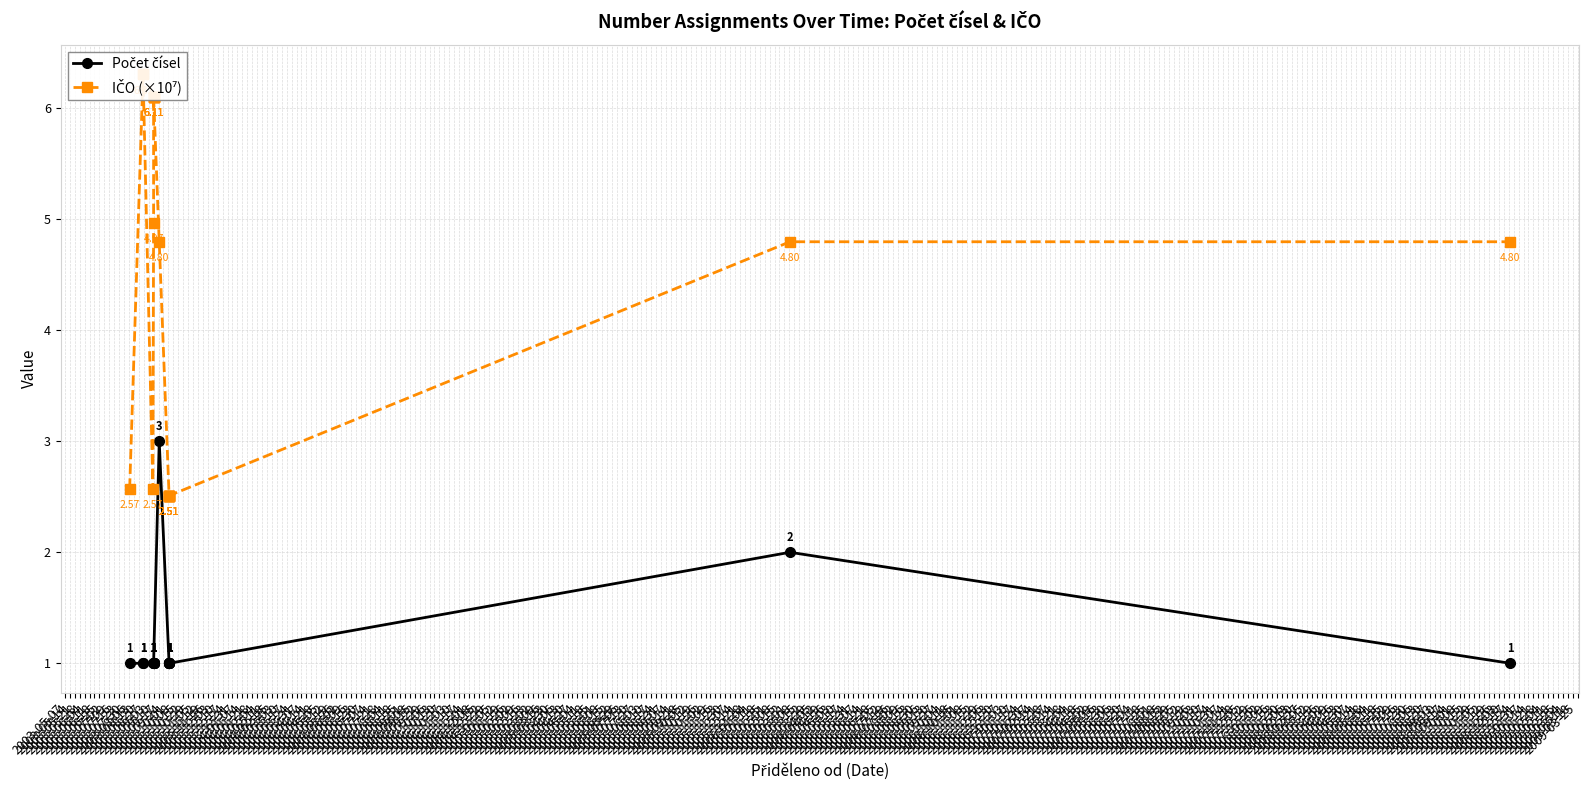

True or false: Počet čísel and IČO (×10⁷) intersect in this chart.

False